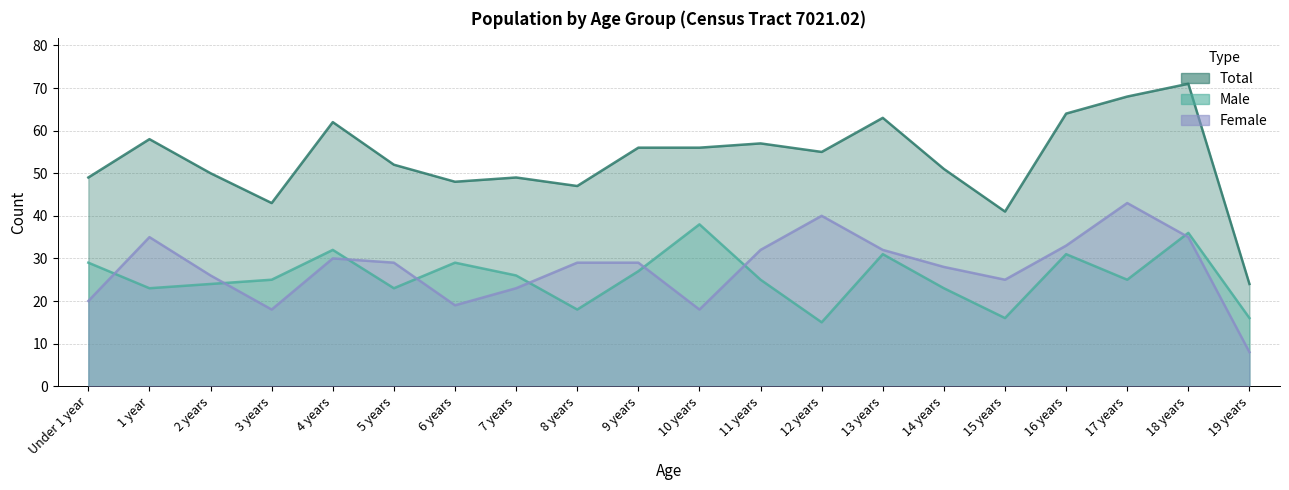

What is the difference between the maximum and minimum values in the Male series?

23